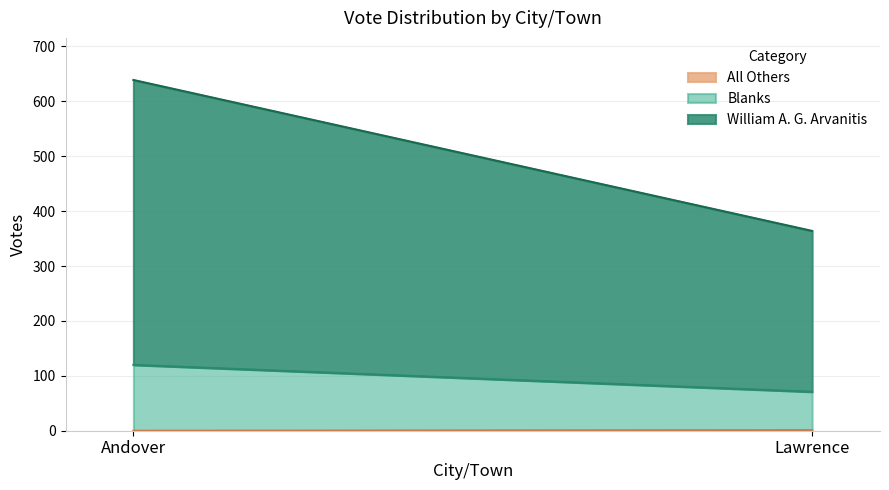

What is the highest value of the Blanks series?

120